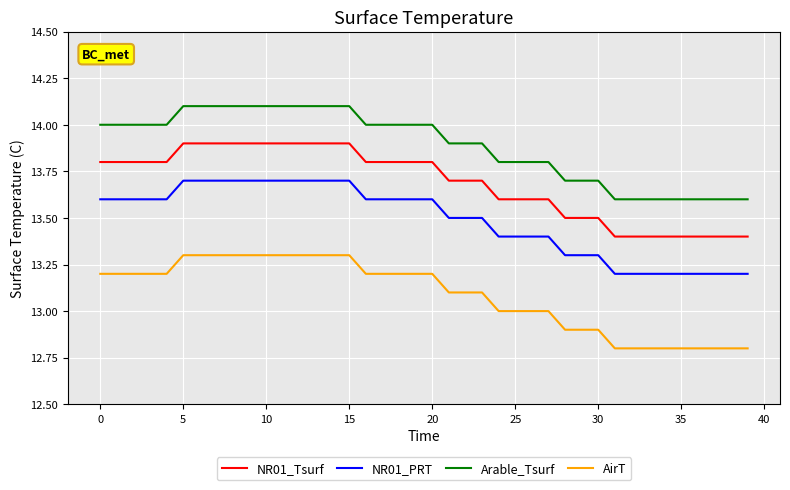

List the series in order of their peak value, lowest first.

AirT, NR01_PRT, NR01_Tsurf, Arable_Tsurf